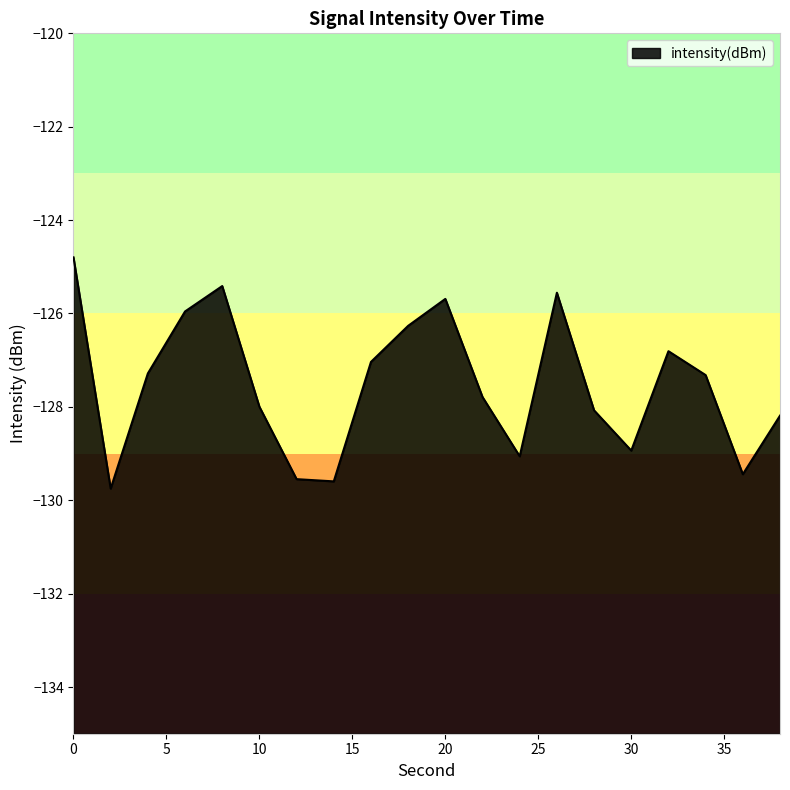

True or false: the data has more than 2 interior local peaks.

True